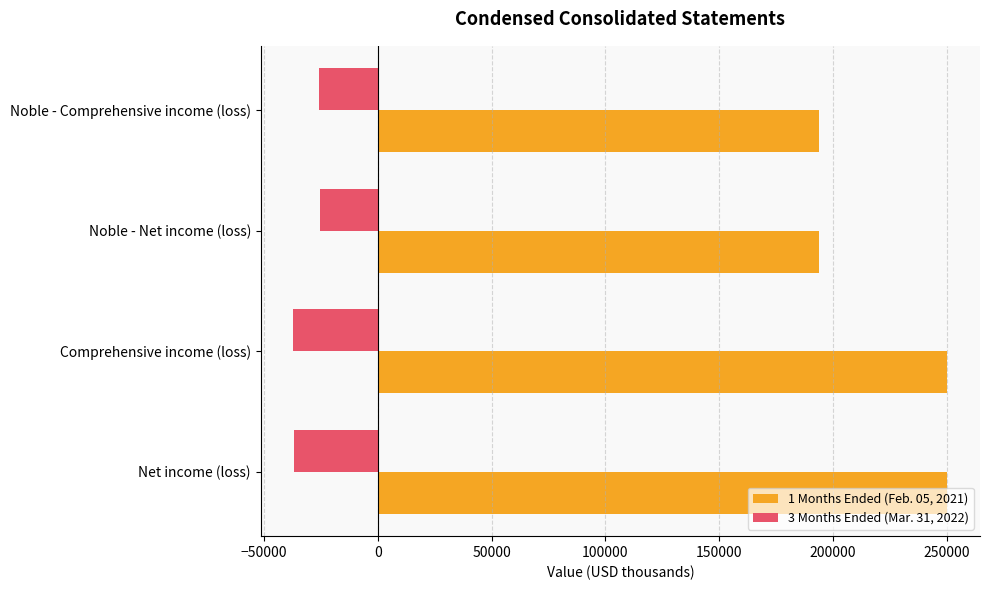

What is the spread (max minus min) of values at Noble - Net income (loss)?

219350